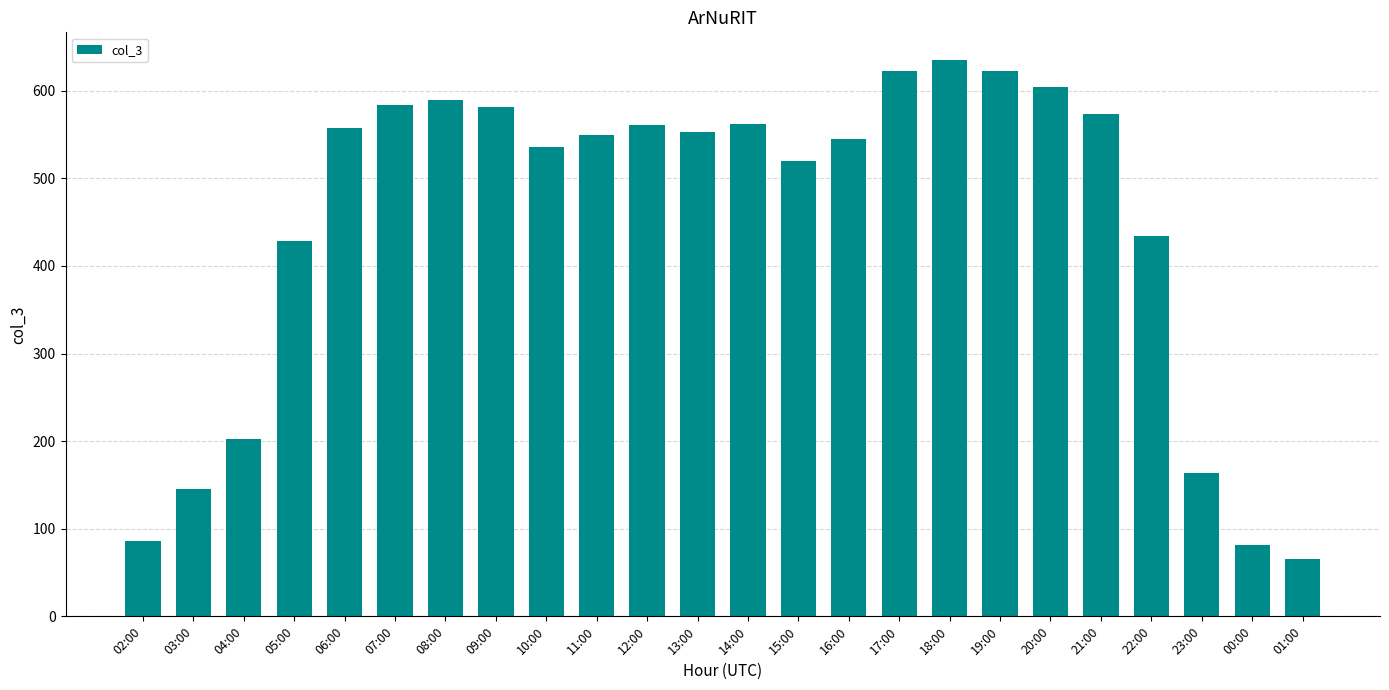

Is it true that the value at 01:00 is 96?

False